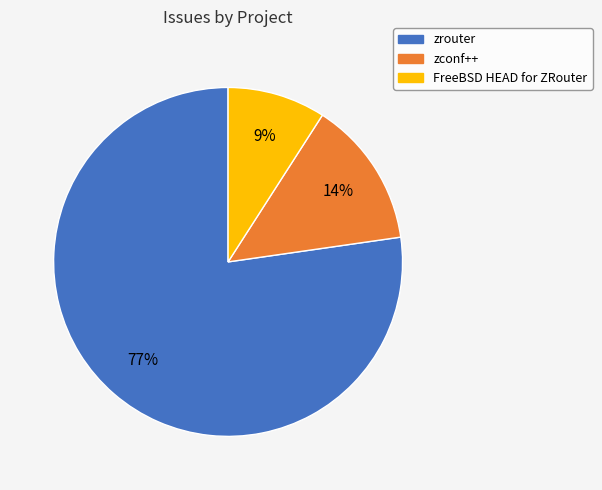

To the nearest percent, what is the average slice percentage?

33%